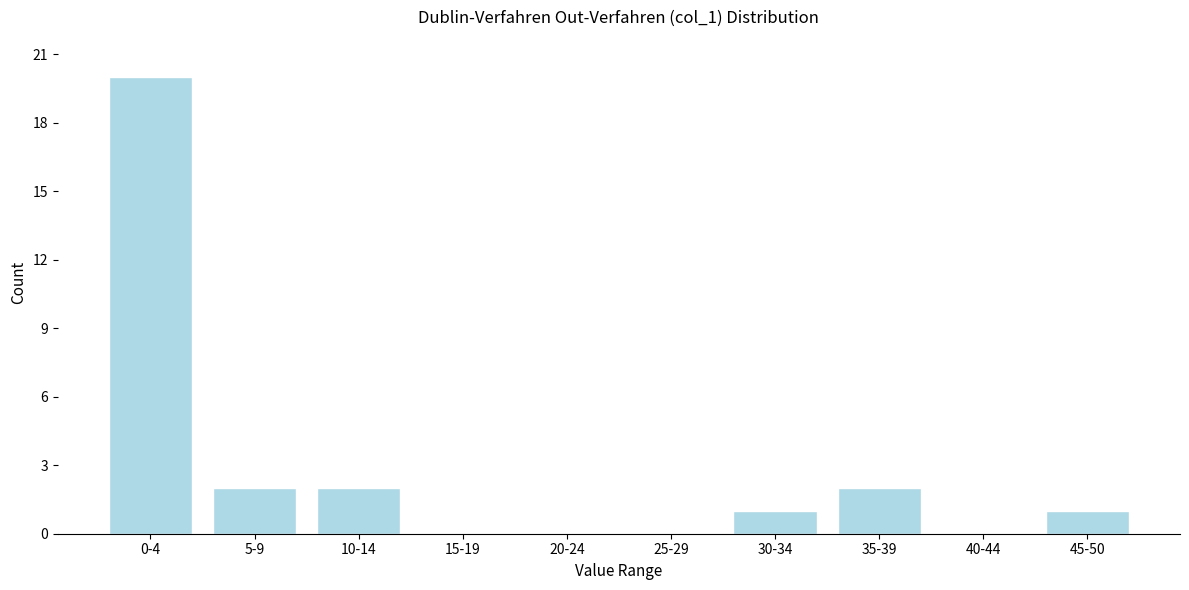

Reading right to left, list all the values displayed in this chart.

45-50=1	40-44=0	35-39=2	30-34=1	25-29=0	20-24=0	15-19=0	10-14=2	5-9=2	0-4=20